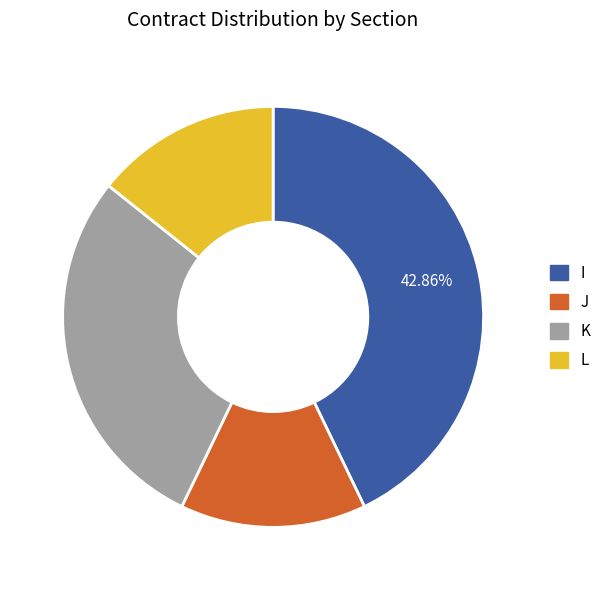

What is the ratio of the value at I to the value at J?

3.0